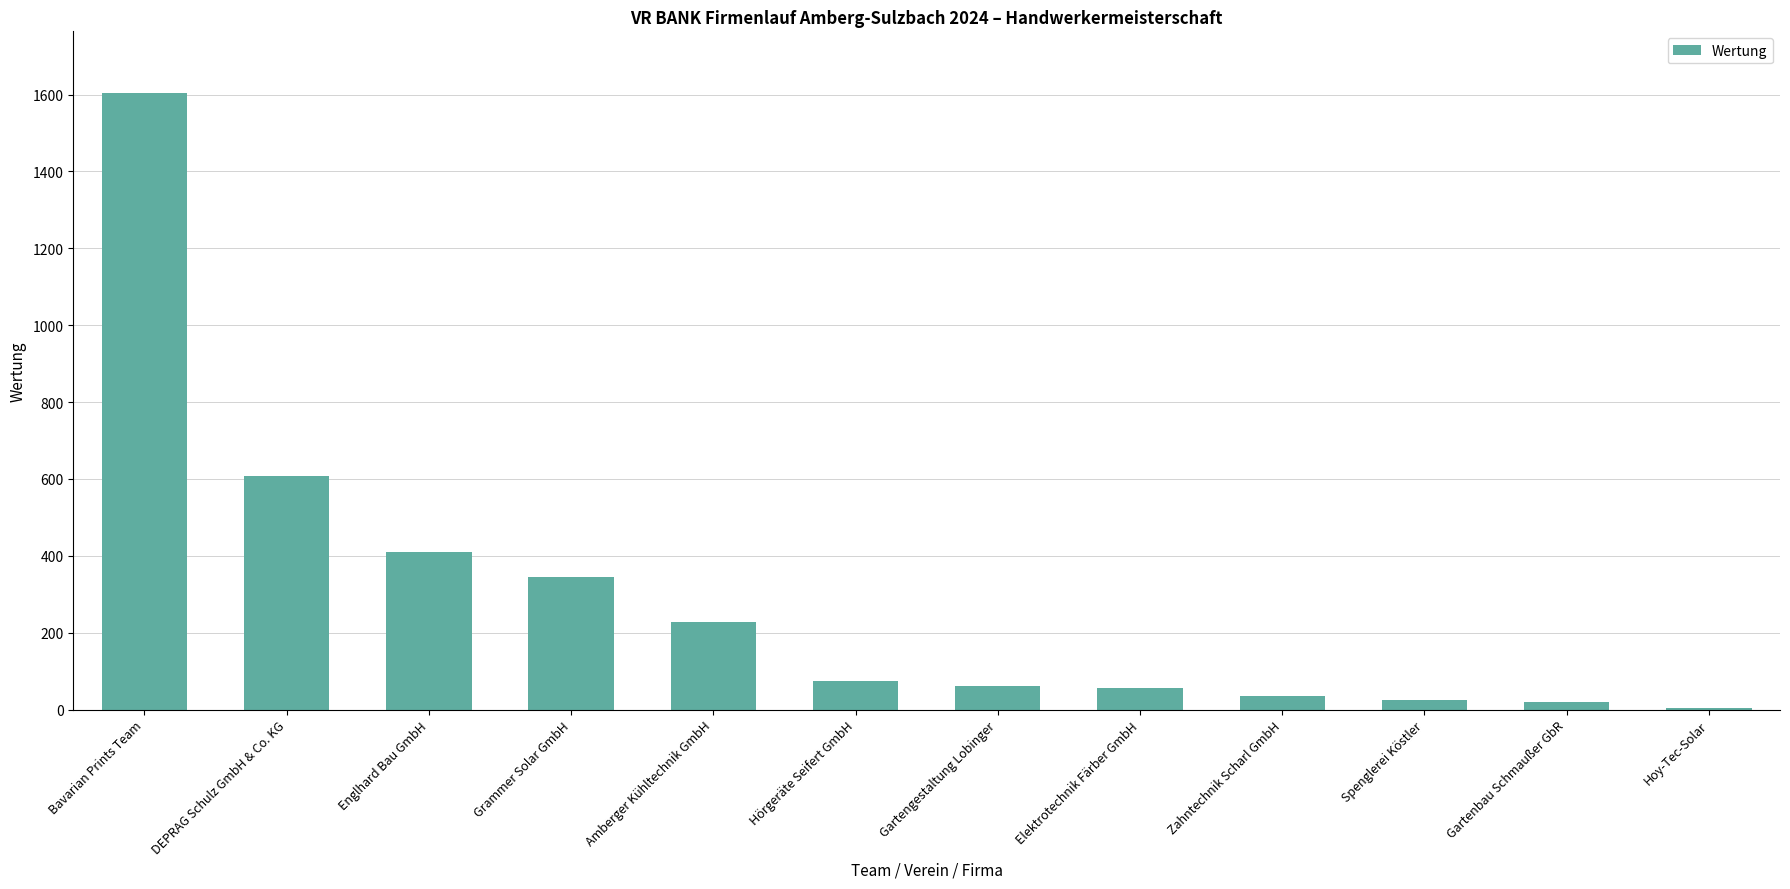

Read the value at Gartengestaltung Lobinger, to the nearest 100.

100